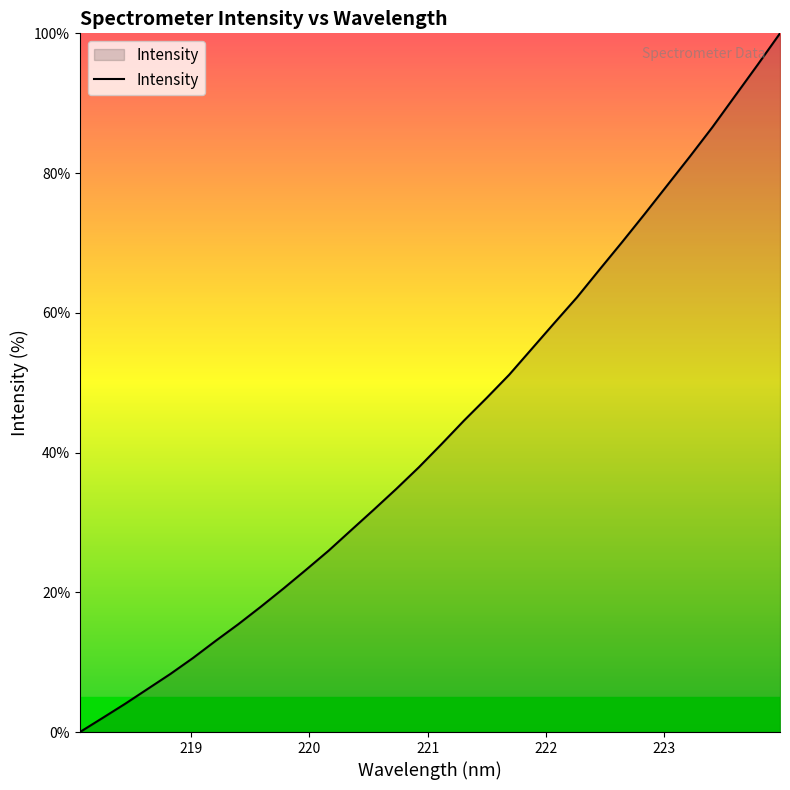

What is the maximum value shown in the chart?

100.0